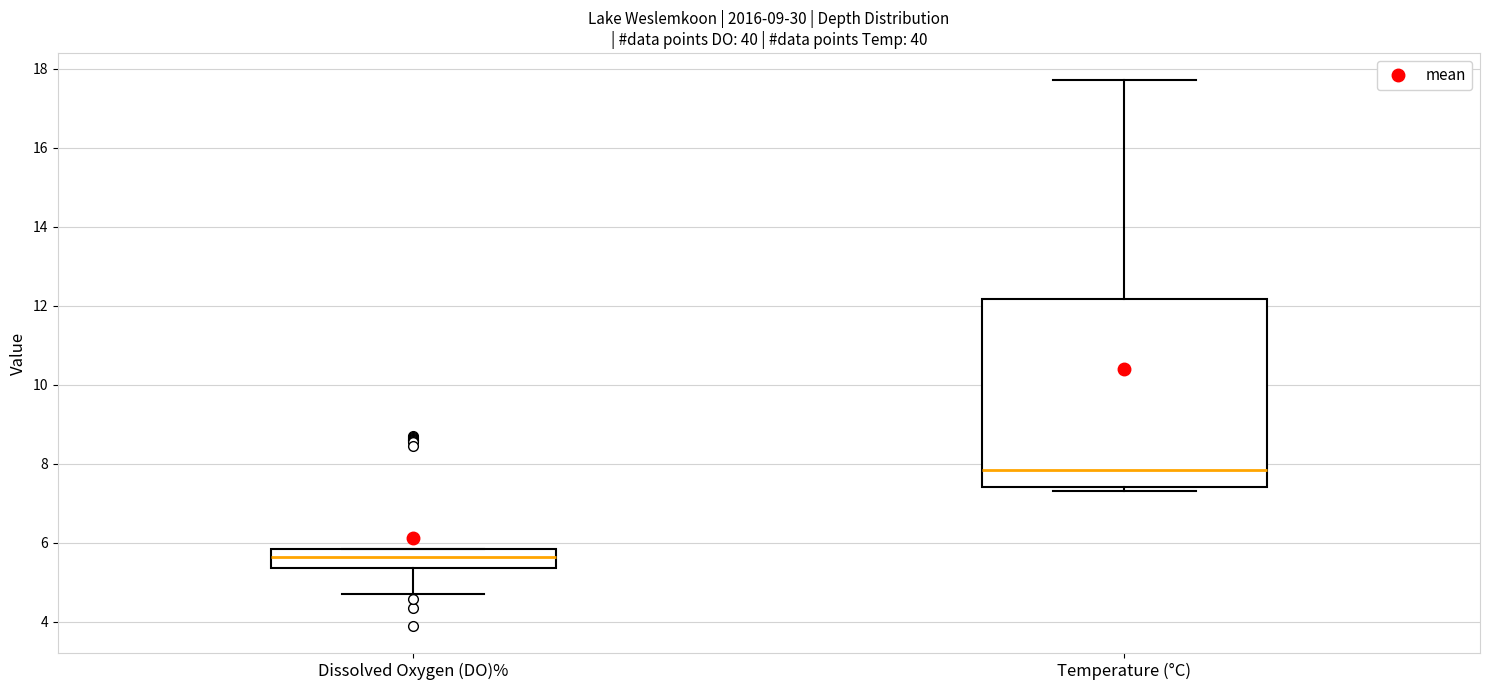

Reading left to right, read every box against the y-axis: the position of its median line, the range the box covers, and the ends of its whiskers. The values are not printed on the chart, so give them approximately, as read against the axis.

Dissolved Oxygen (DO)%: median 5.6, box 5.4 to 5.8, whiskers 4.8 to 5.8
Temperature (°C): median 7.8, box 7.4 to 12.2, whiskers 7.4 (just below the box's lower edge) to 17.8